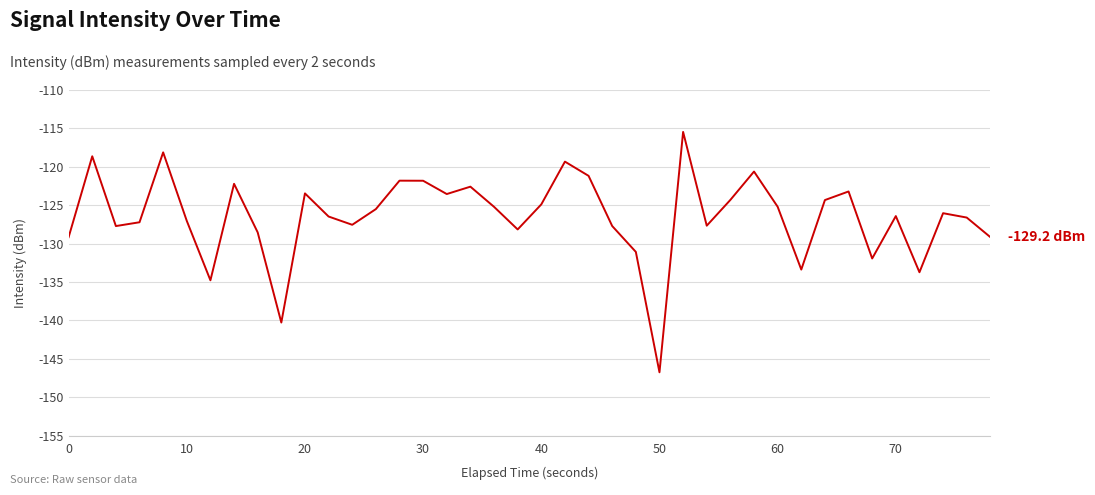

What is the greatest value displayed?

-115.5